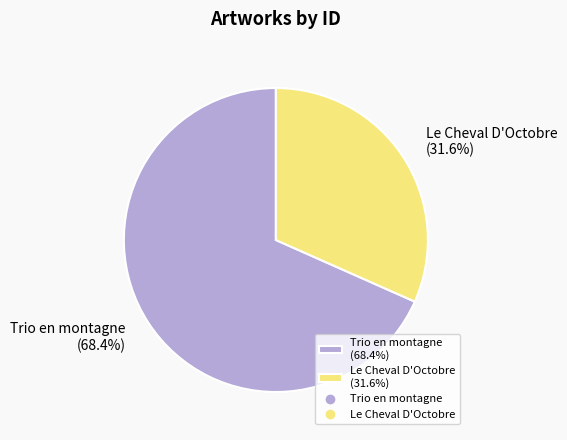

To the nearest percent, what is the difference between the largest and smallest slice percentages?

37%